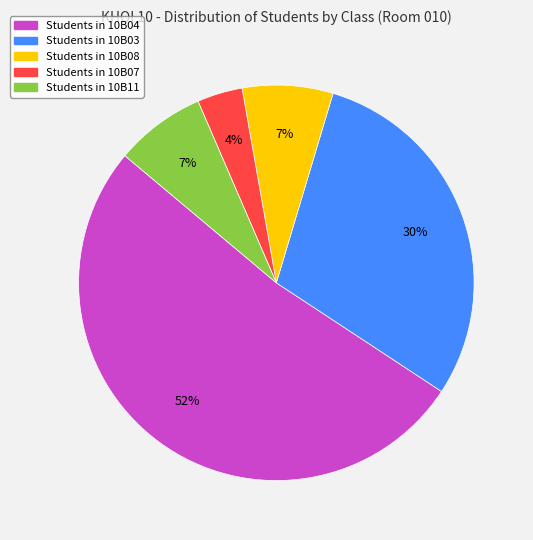

Is there a majority slice in this chart?

Yes